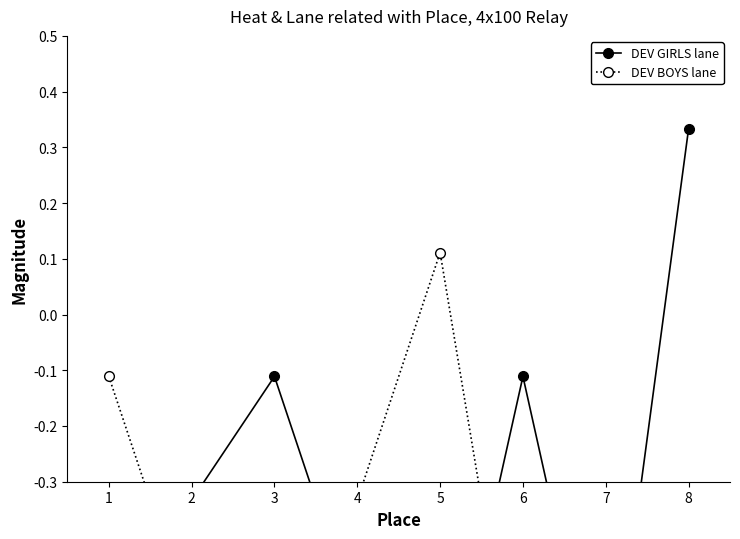

True or false: DEV GIRLS lane and DEV BOYS lane intersect in this chart.

True